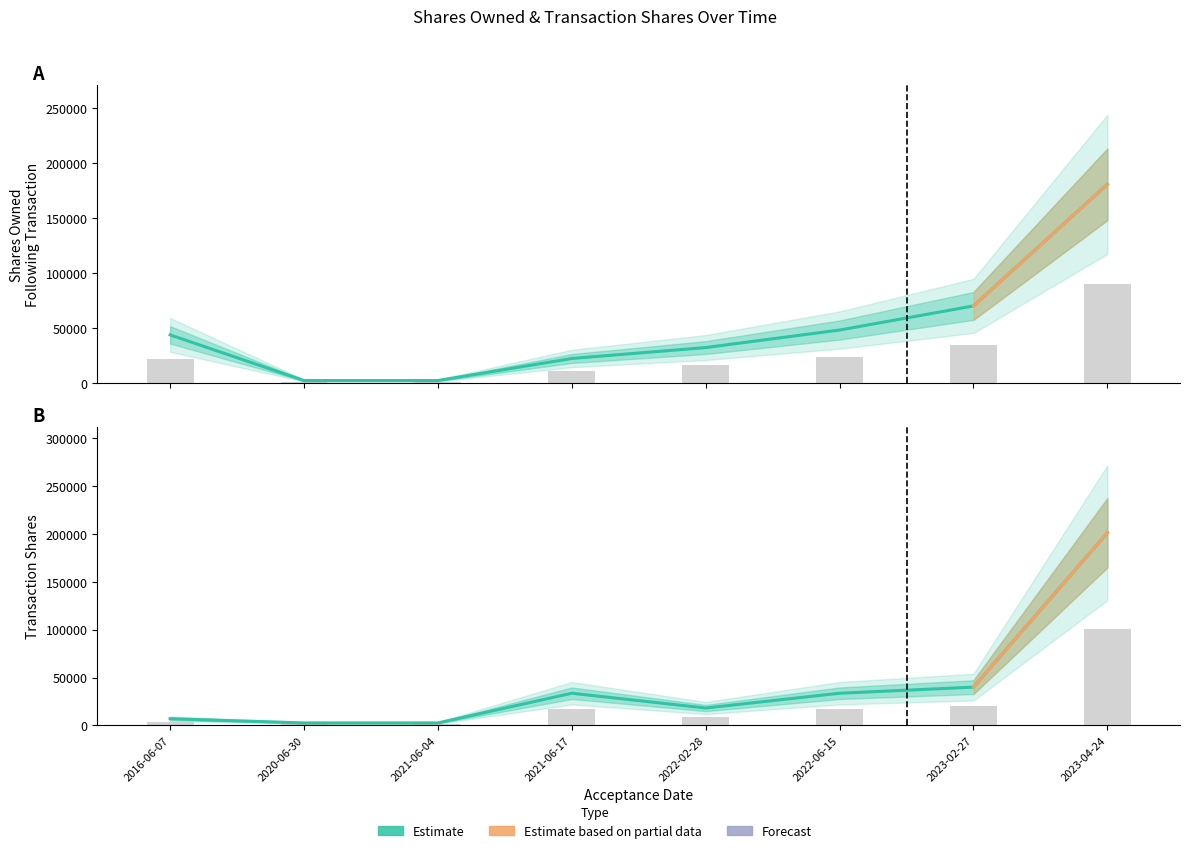

What is the difference between the second highest and second lowest values in the sharesOwnedFollowingTransaction series?

67818